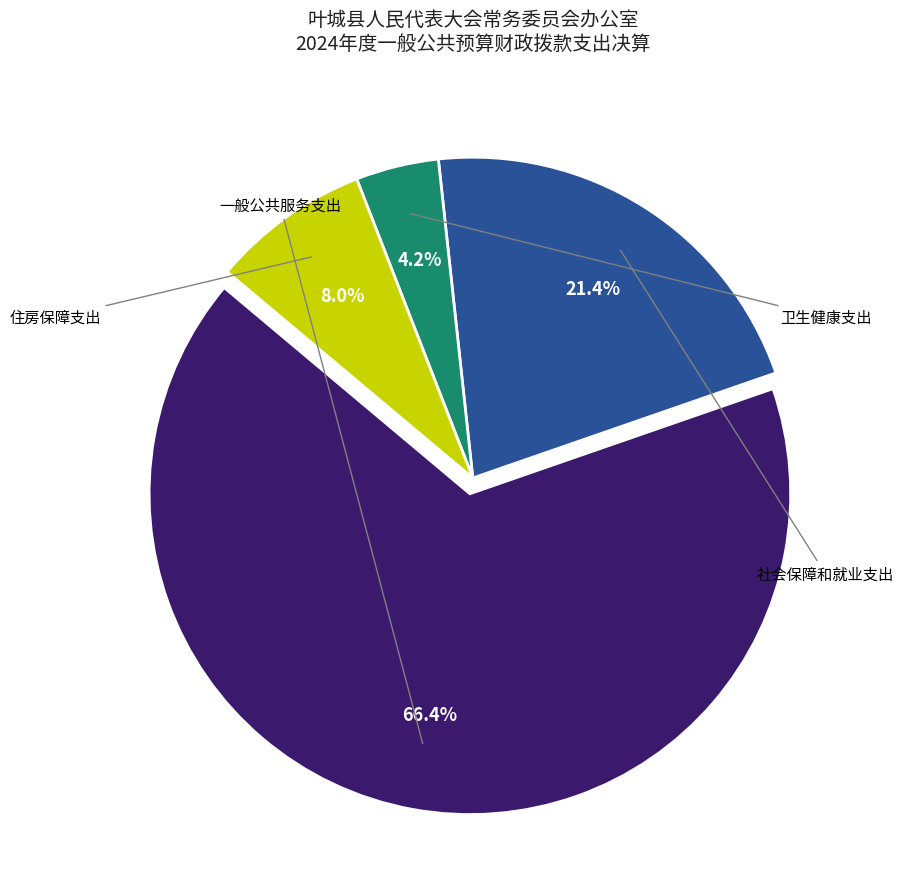

Is there a majority slice in this chart?

Yes